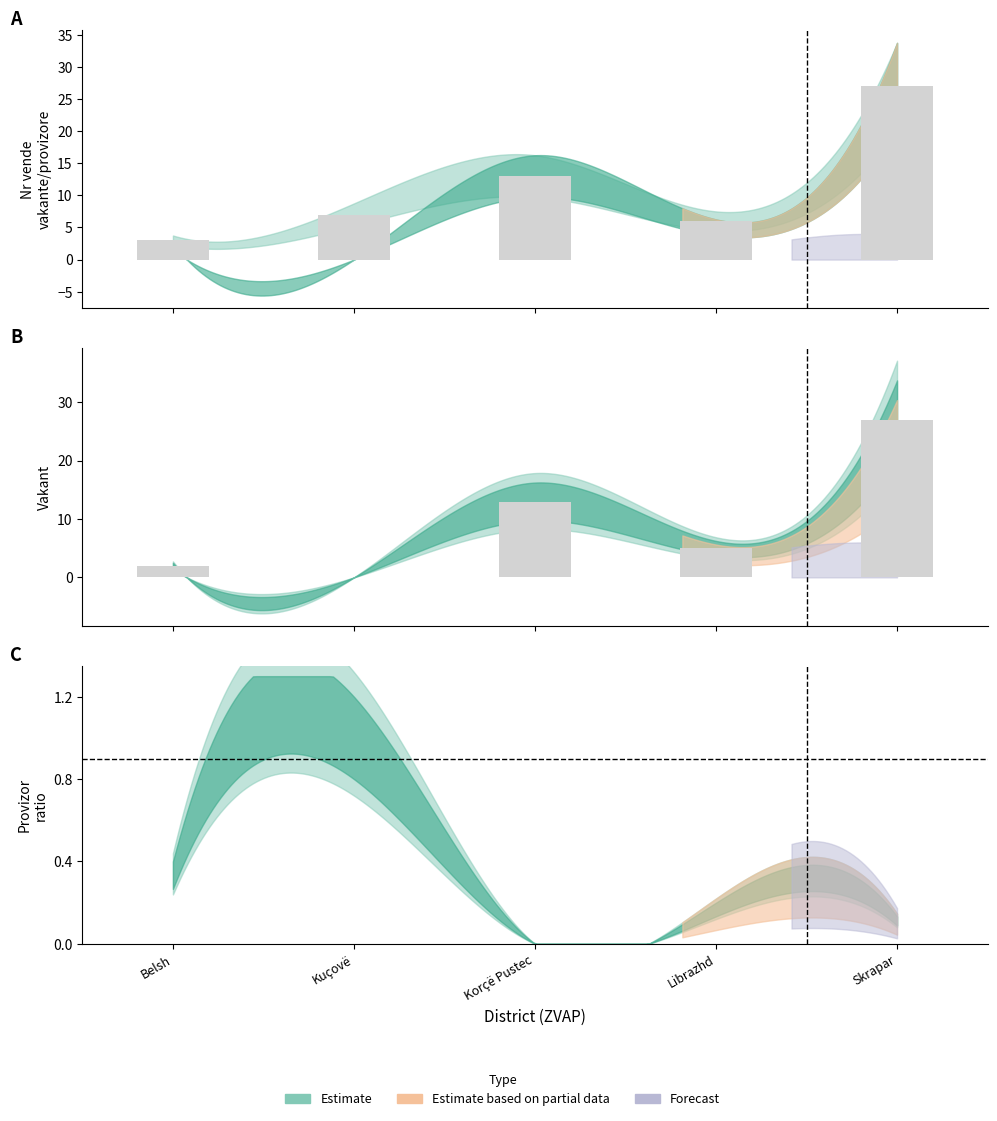

At how many categories does at least one series exceed 18?

1